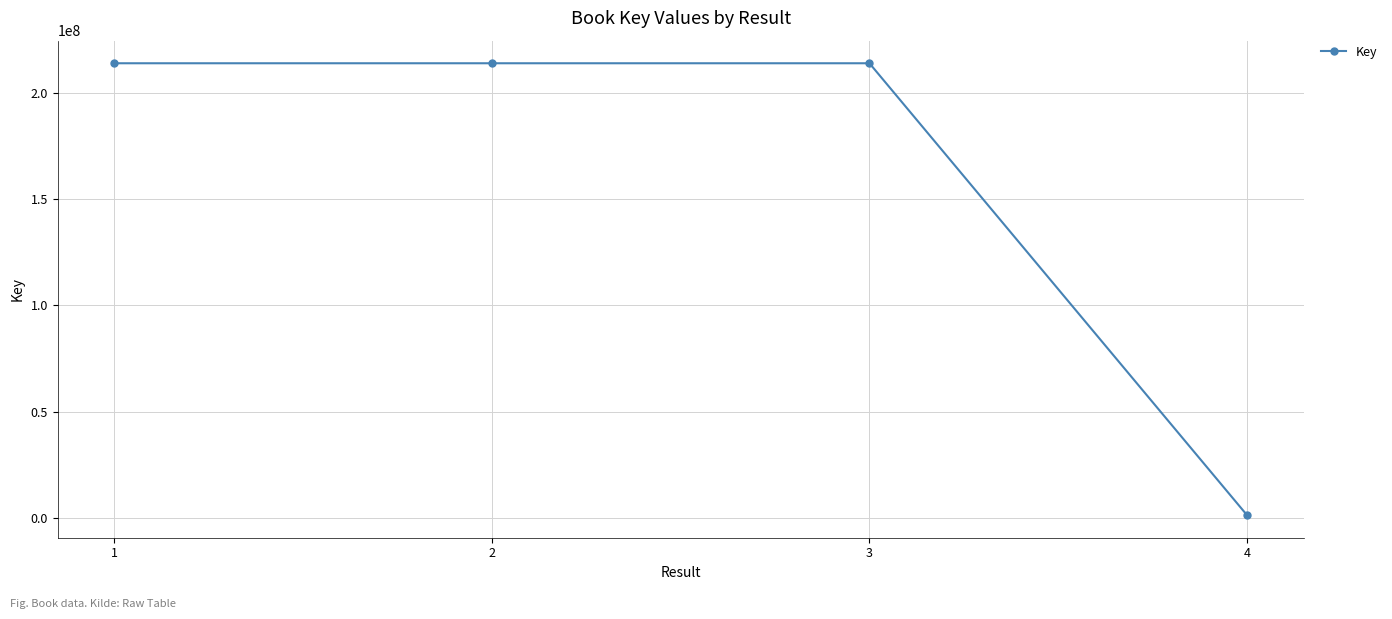

What is the change in value from 1 to 3?

-36